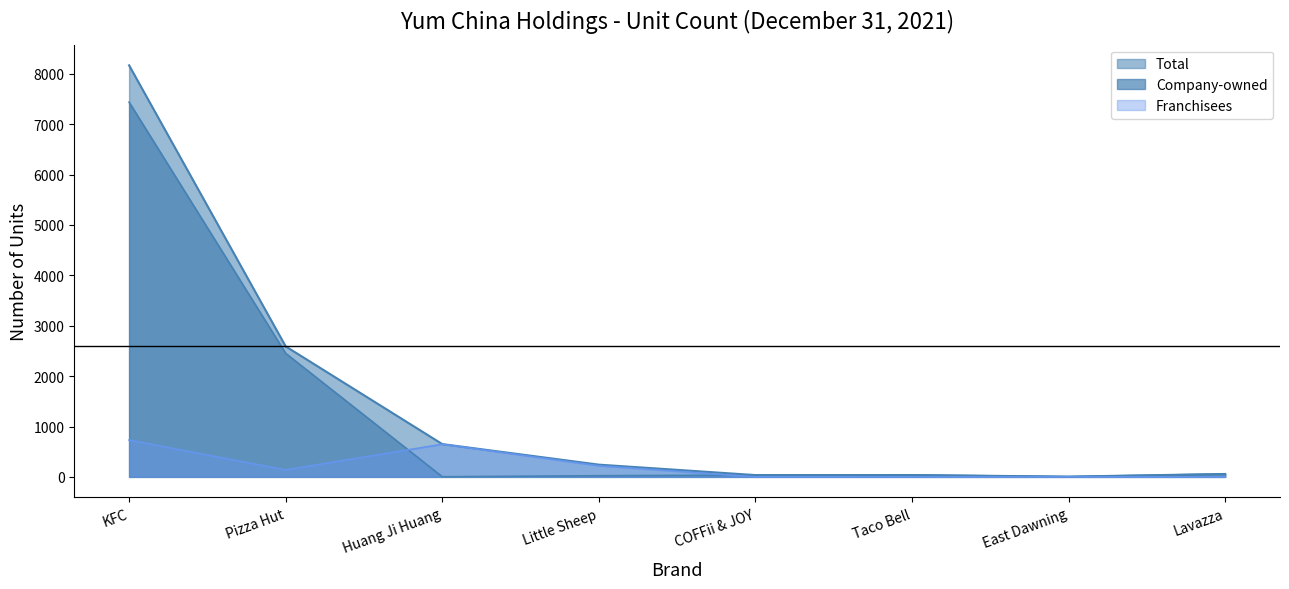

True or false: Total and Franchisees intersect in this chart.

False